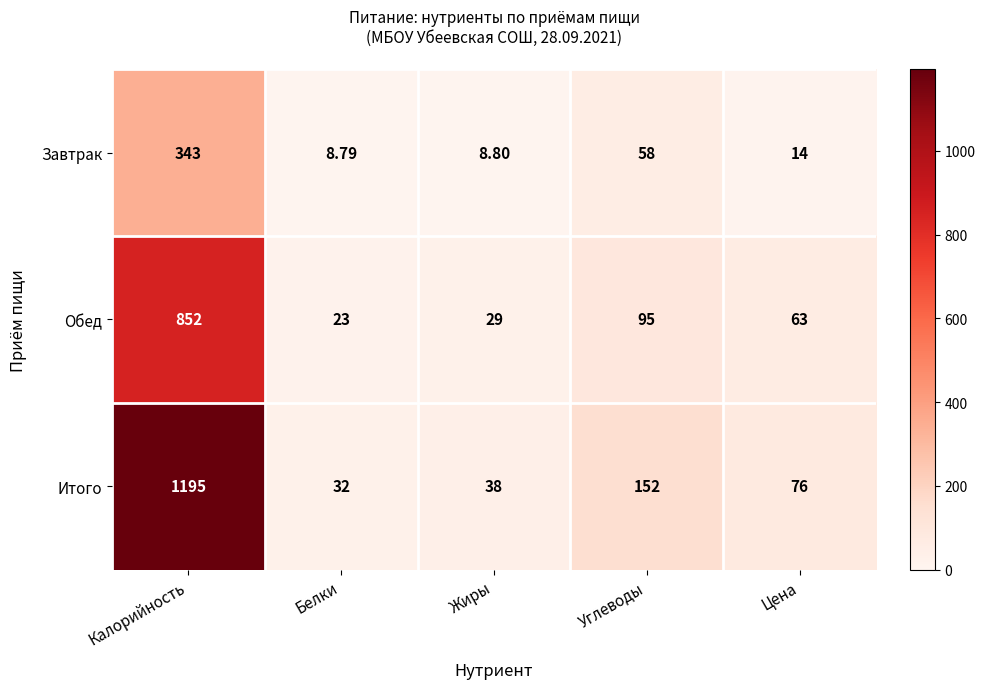

Rank the series by their average value, from highest to lowest.

Итого, Обед, Завтрак